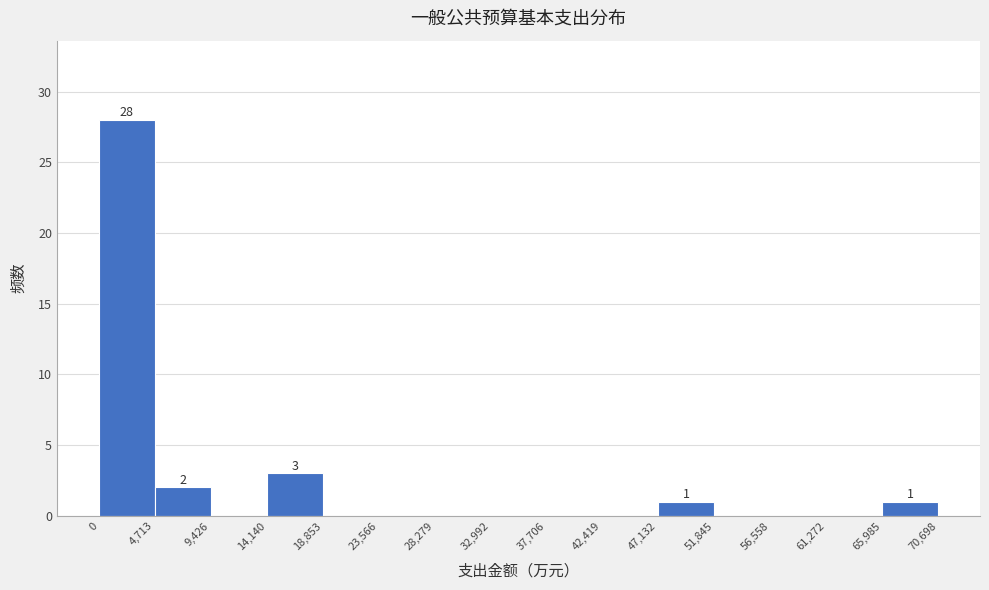

Which range on the x-axis has the tallest bar?

0 to 4,713